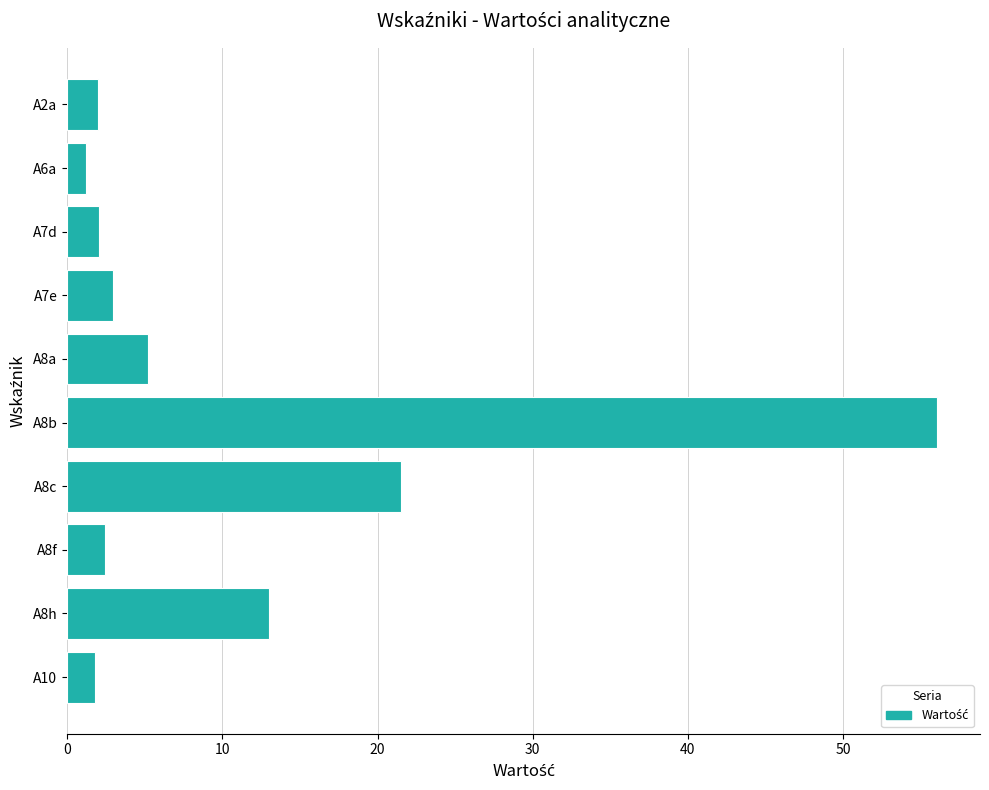

What is the sum of all values?

108.2